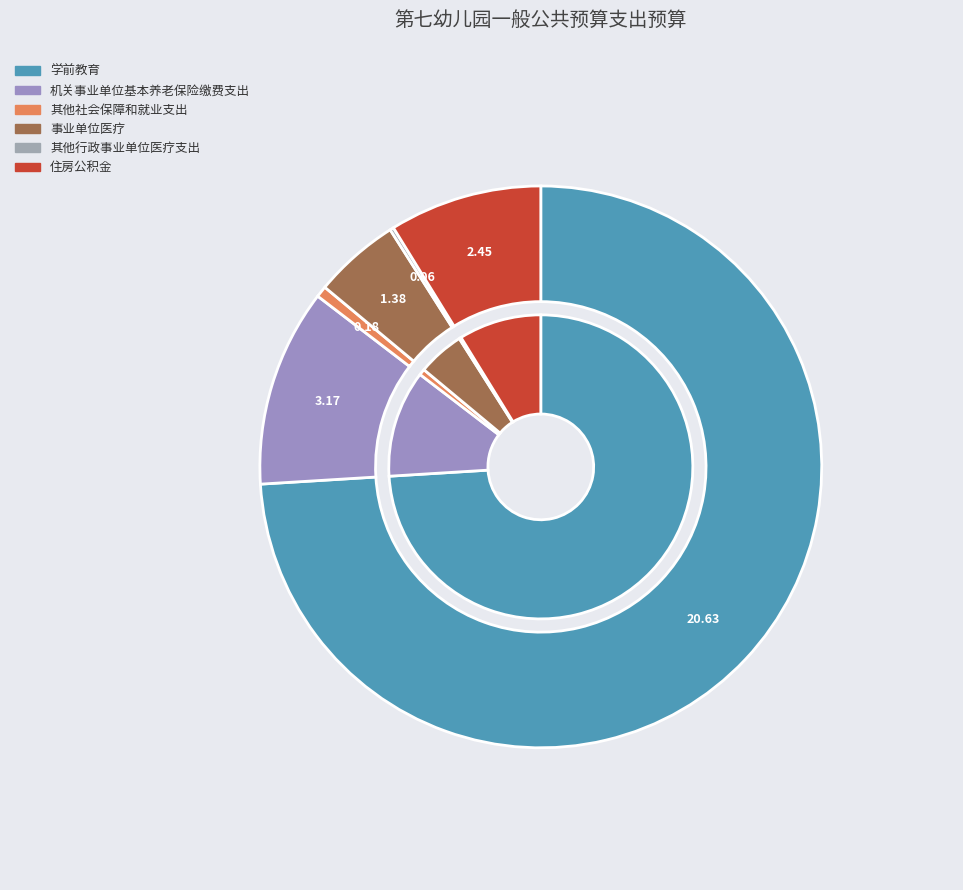

What is the majority slice?

学前教育